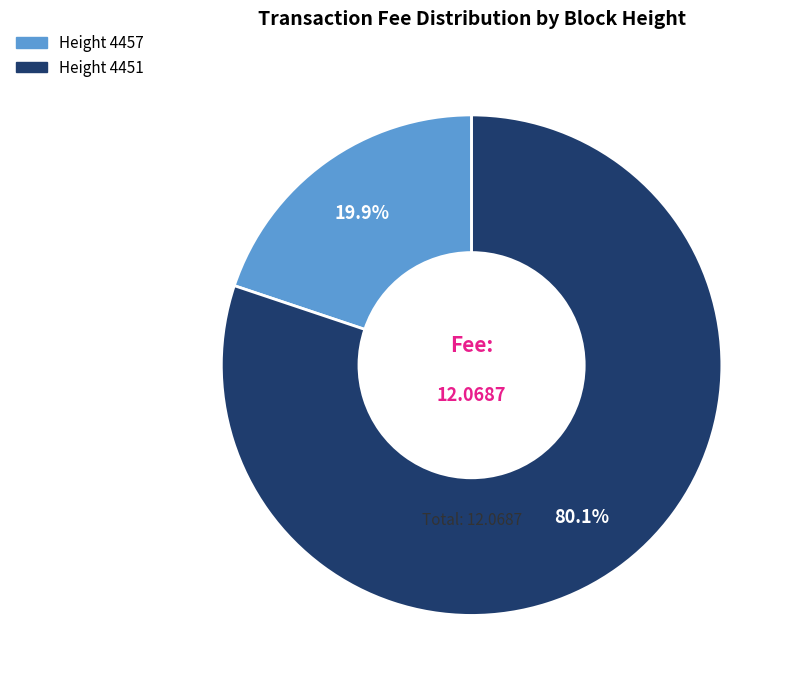

Is there a majority slice in this chart?

Yes